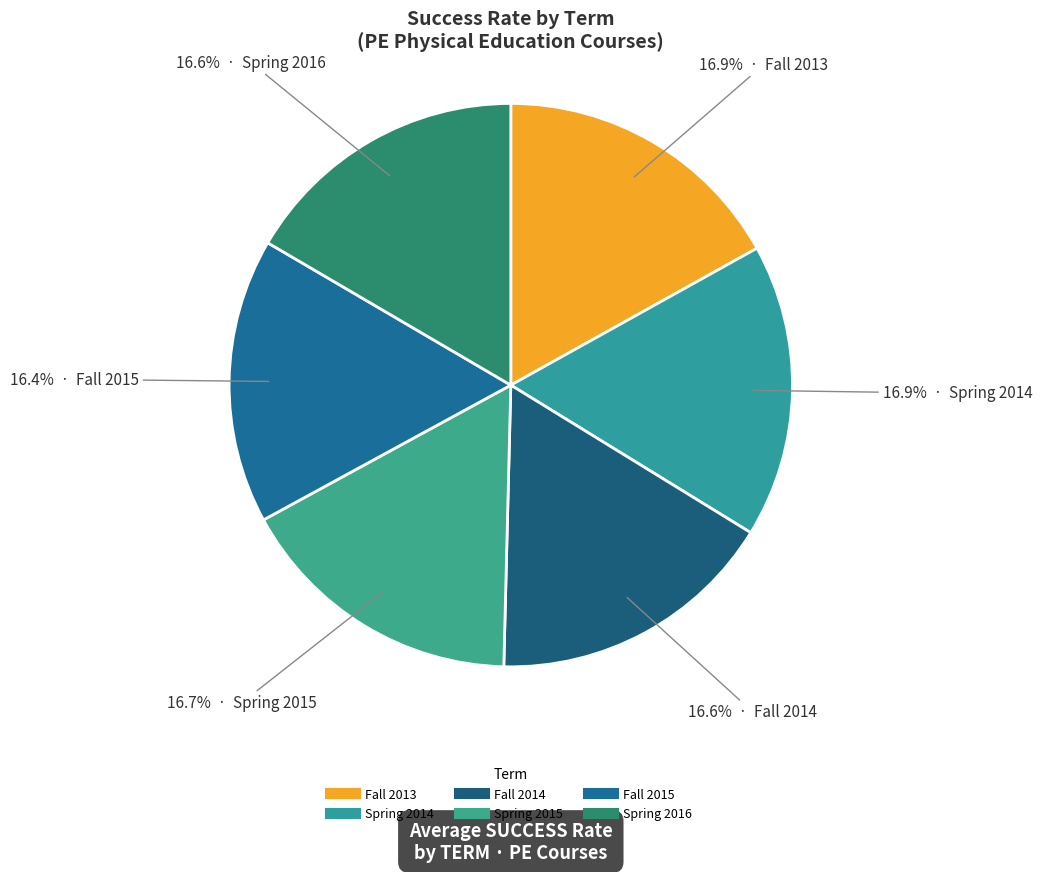

Combined, do Spring 2015 and Fall 2013 account for over 50%?

No